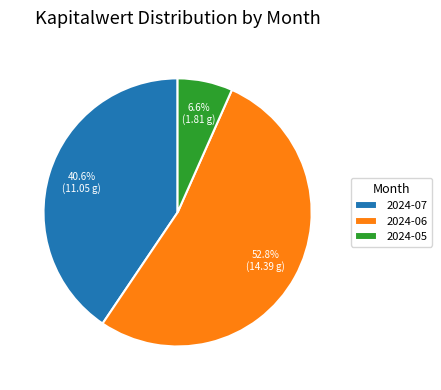

What is the ratio of the value at 2024-06 to the value at 2024-05?

8.0